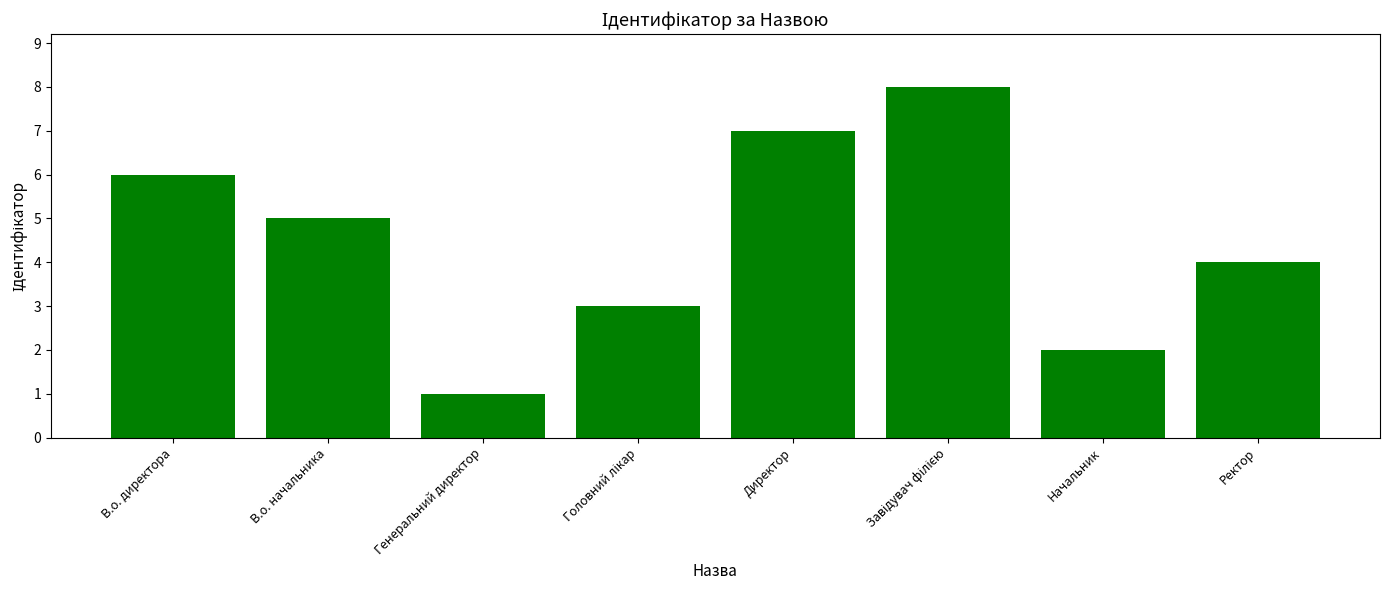

What is the greatest value displayed?

8